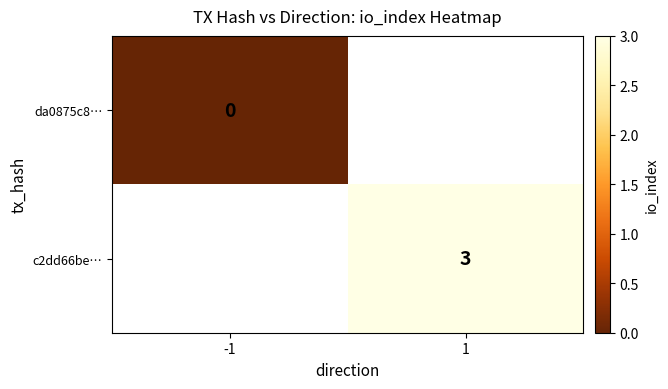

The value of c2dd66be… at 1 is 5.0. True or false?

False